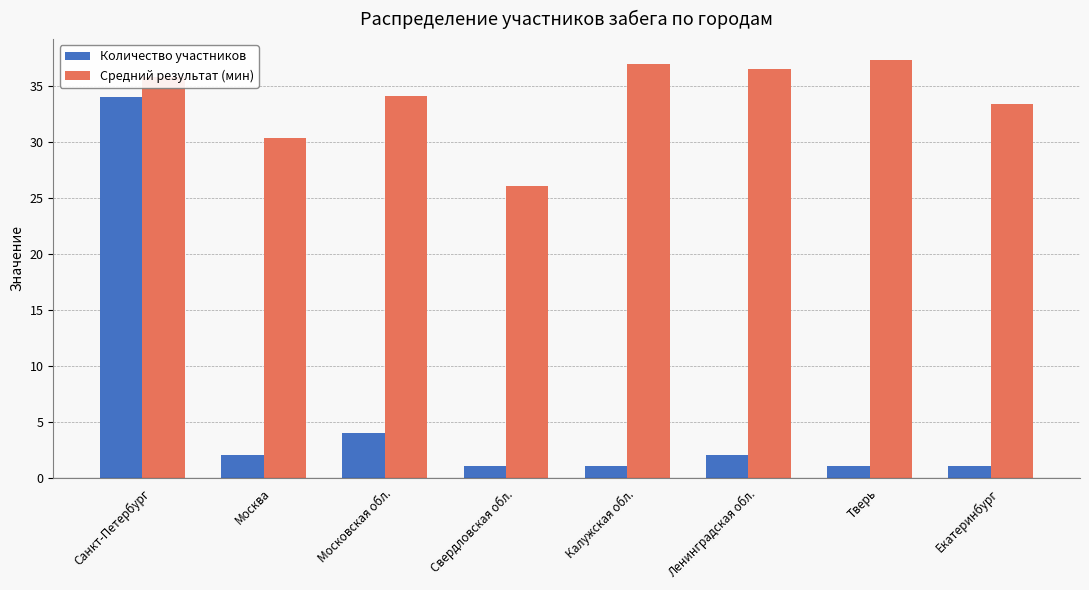

At how many categories does at least one series exceed 16?

8